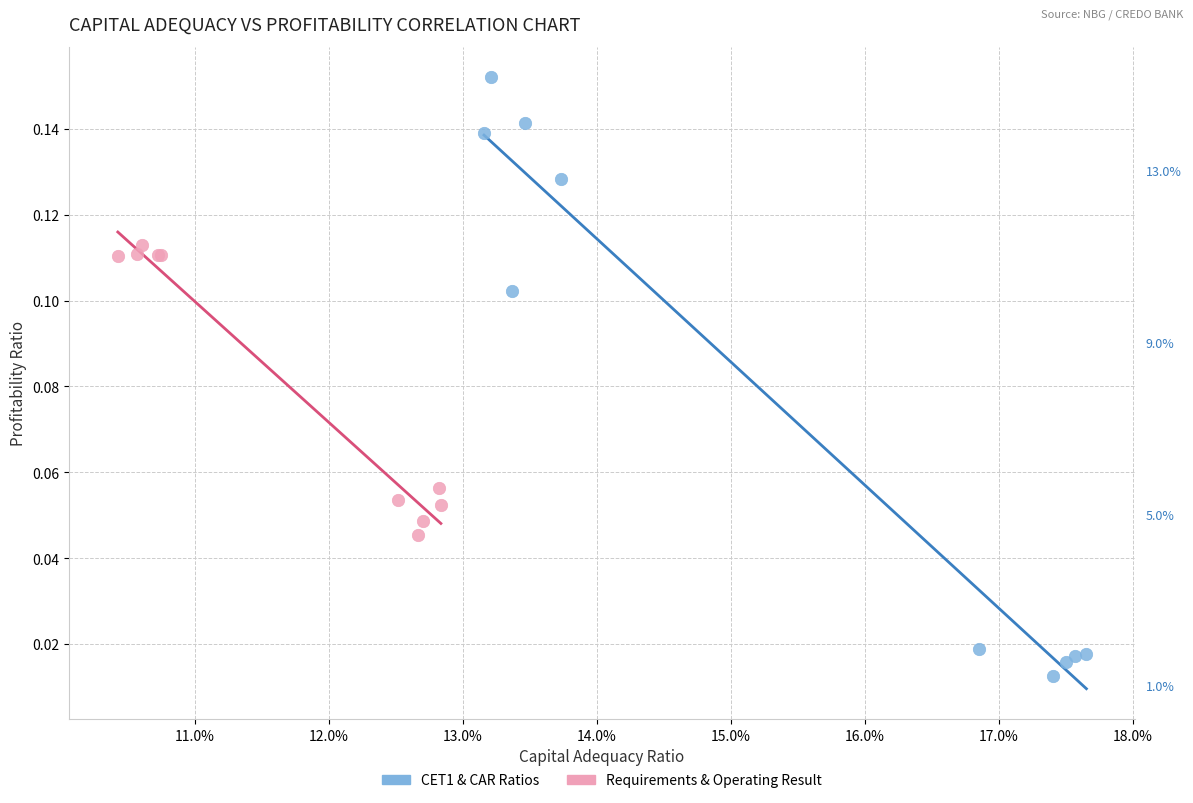

Which series has the widest spread of Y values?

CET1 & CAR Ratios